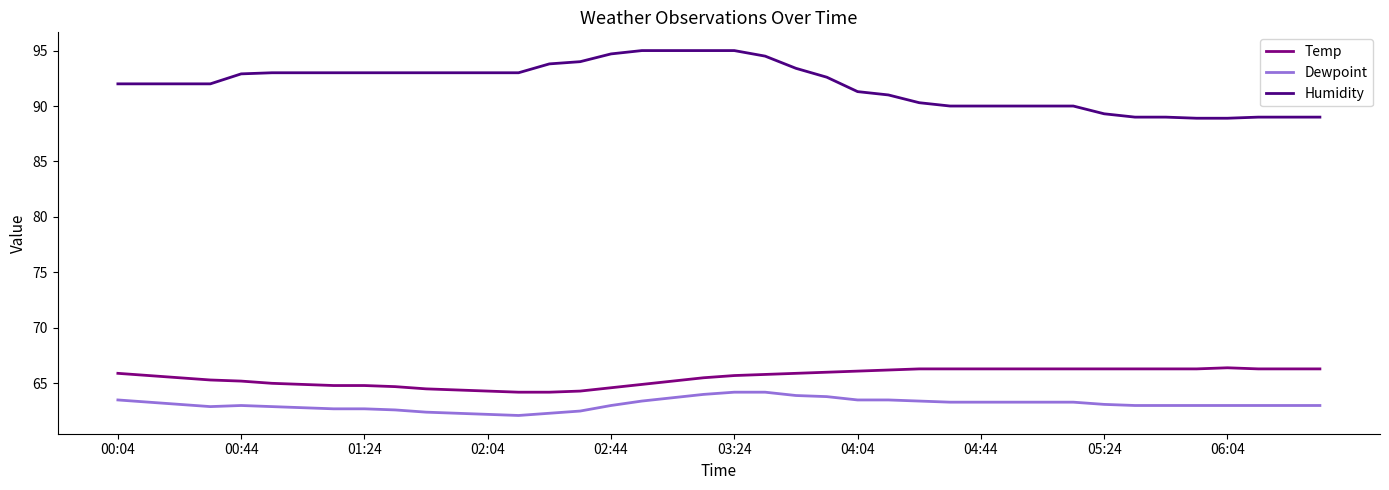

Rank the series by their maximum value, from lowest to highest.

Dewpoint, Temp, Humidity